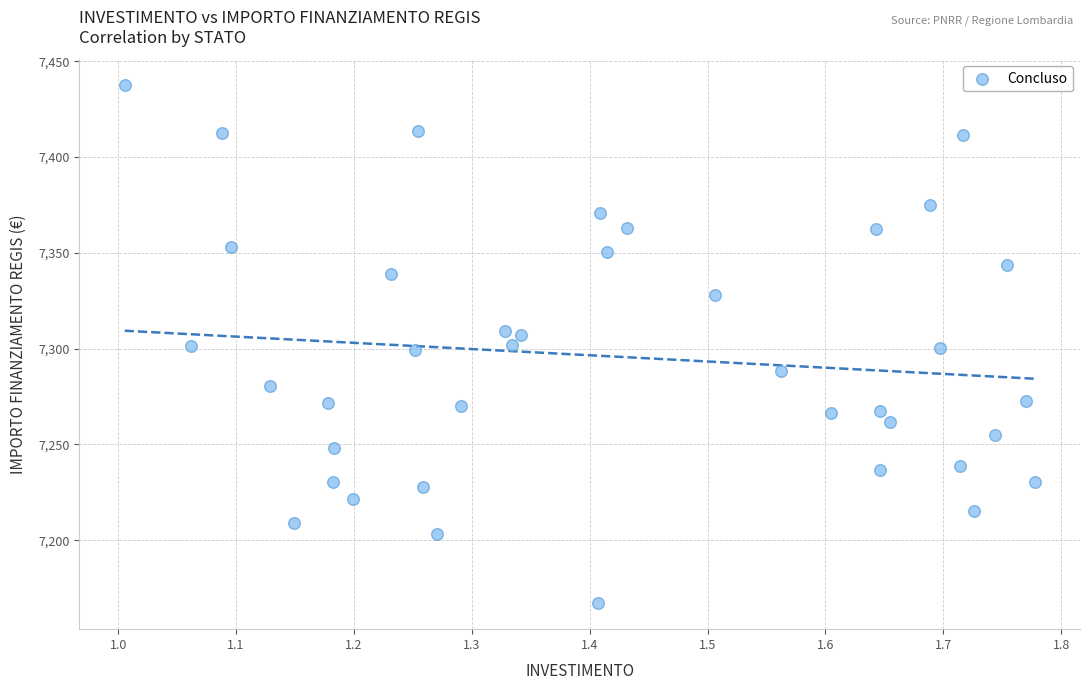

What is the range of Y values (max minus min)?

270.4